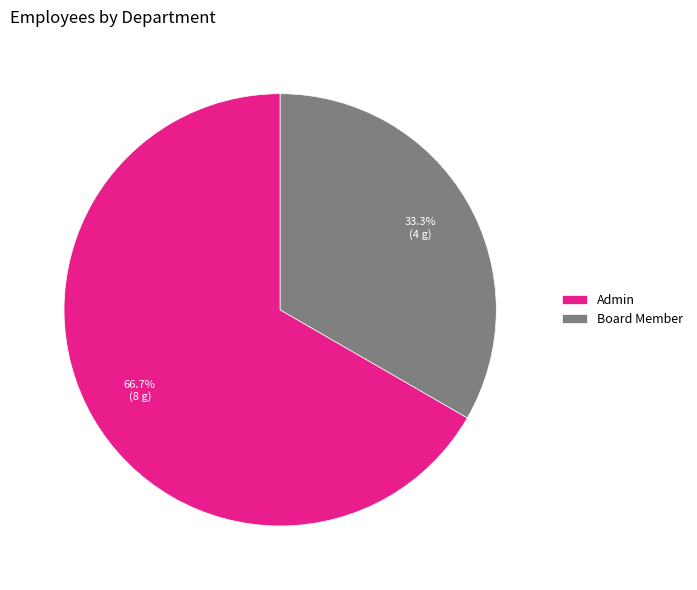

Combined, what portion of the pie is Board Member and Admin?

100.0%